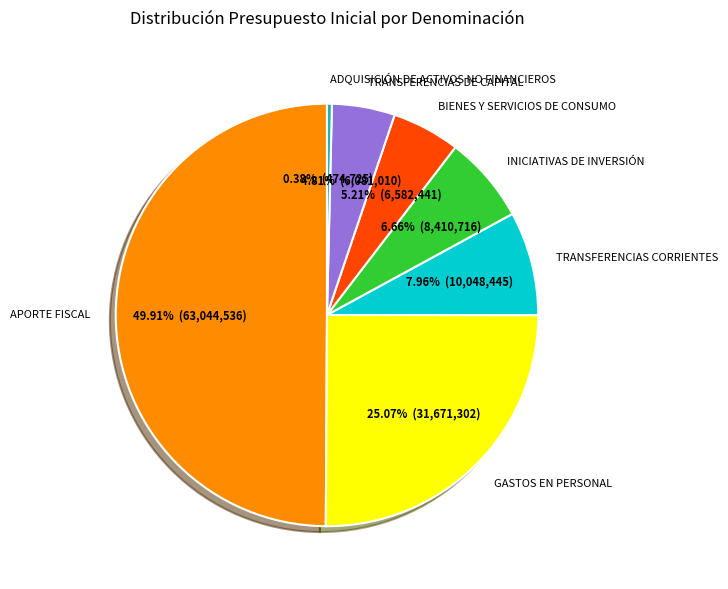

Does TRANSFERENCIAS DE CAPITAL account for over 50% of the chart?

No